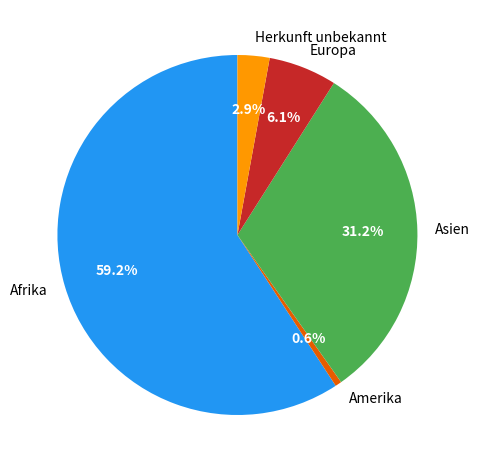

Which has a higher value, Europa or Asien?

Asien